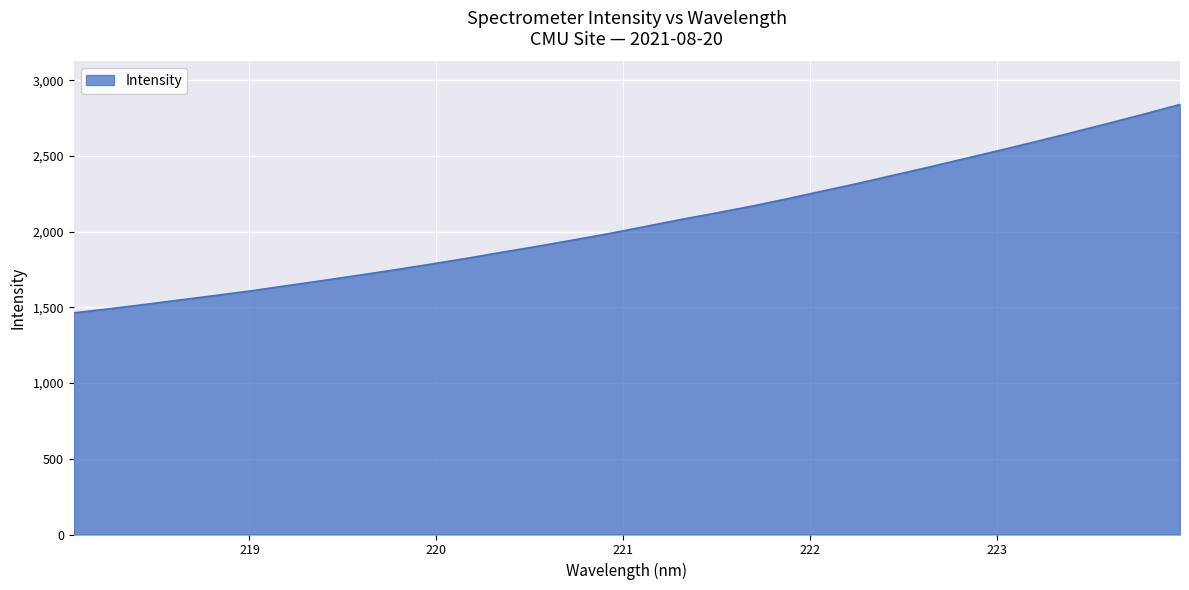

What is the maximum value shown in the chart?

2840.5